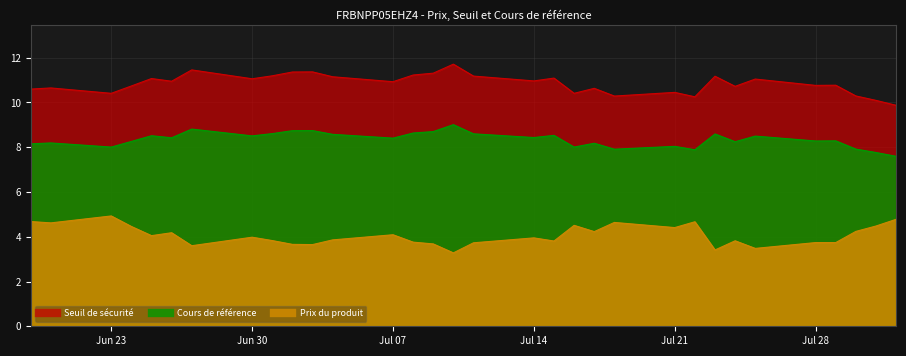

Is the value of Seuil de sécurité at 2025-07-16 greater than the value of Cours de référence at 2025-07-31?

Yes